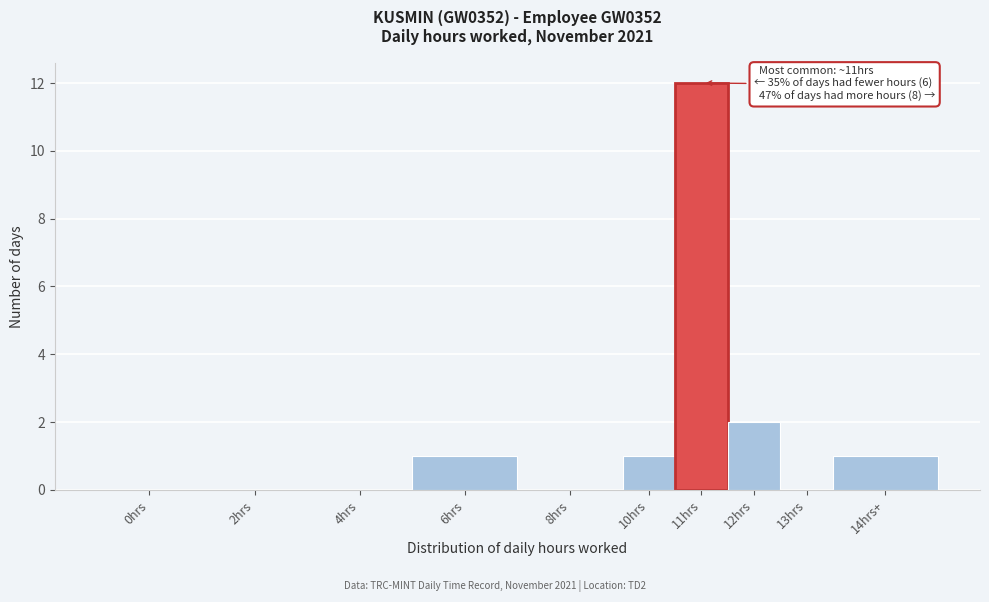

Reading left to right, list all the values displayed in this chart.

0hrs=0	2hrs=0	4hrs=0	6hrs=1	8hrs=0	10hrs=1	11hrs=12	12hrs=2	13hrs=0	14hrs+=1